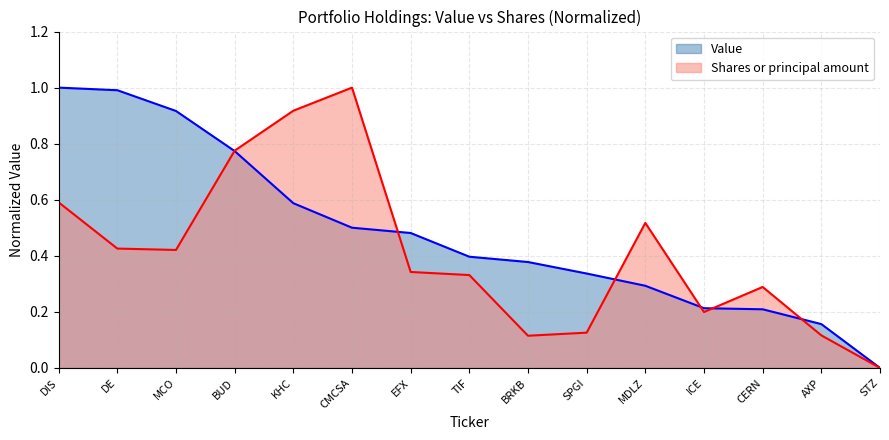

At DIS, list the series in order from smallest to largest.

Shares or principal amount, Value